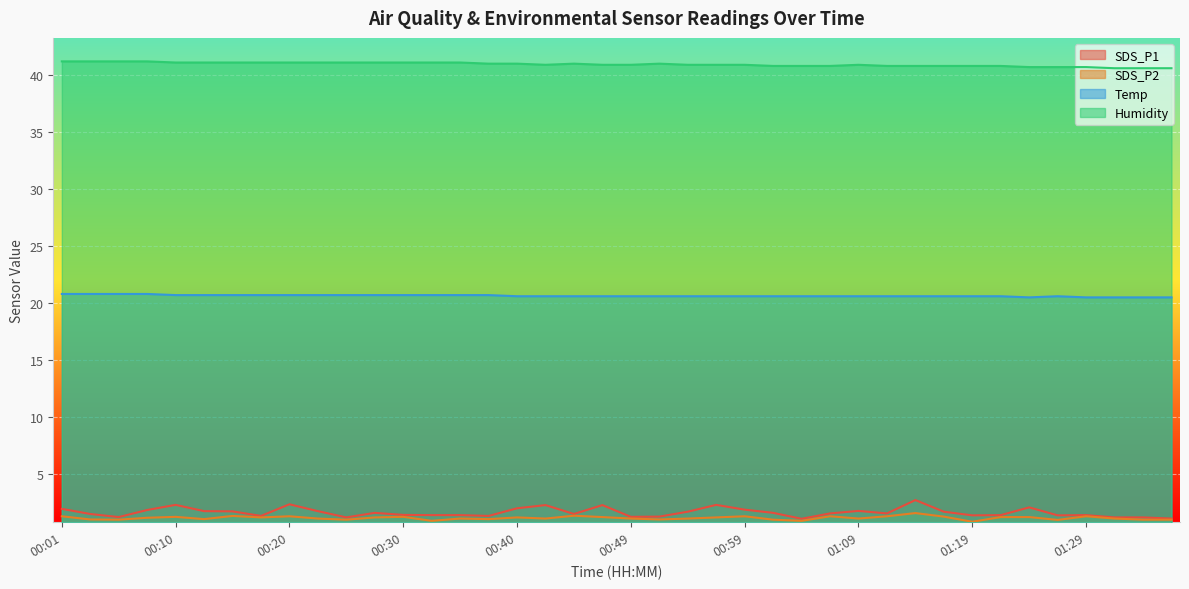

Reading left to right, transcribe all the data shown in this chart.

SDS_P1: 1.9	1.5	1.2	1.9	2.3	1.8	1.7	1.3	2.4	1.8	1.2	1.6	1.4	1.4	1.4	1.3	2.0	2.3	1.5	2.3	1.2	1.3	1.7	2.3	1.9	1.6	1.1	1.6	1.8	1.6	2.7	1.7	1.4	1.4	2.1	1.4	1.4	1.2	1.2	1.1
SDS_P2: 1.3	1.0	1.0	1.2	1.2	1.1	1.3	1.2	1.3	1.1	1.0	1.2	1.2	0.9	1.1	1.1	1.2	1.1	1.4	1.2	1.1	1.0	1.1	1.2	1.3	1.0	0.9	1.3	1.1	1.3	1.6	1.3	0.8	1.2	1.2	1.0	1.3	1.1	1.0	1.0
Temp: 20.8	20.8	20.8	20.8	20.7	20.7	20.7	20.7	20.7	20.7	20.7	20.7	20.7	20.7	20.7	20.7	20.6	20.6	20.6	20.6	20.6	20.6	20.6	20.6	20.6	20.6	20.6	20.6	20.6	20.6	20.6	20.6	20.6	20.6	20.5	20.6	20.5	20.5	20.5	20.5
Humidity: 41.2	41.2	41.2	41.2	41.1	41.1	41.1	41.1	41.1	41.1	41.1	41.1	41.1	41.1	41.1	41.0	41.0	40.9	41.0	40.9	40.9	41.0	40.9	40.9	40.9	40.8	40.8	40.8	40.9	40.8	40.8	40.8	40.8	40.8	40.7	40.7	40.7	40.6	40.6	40.6